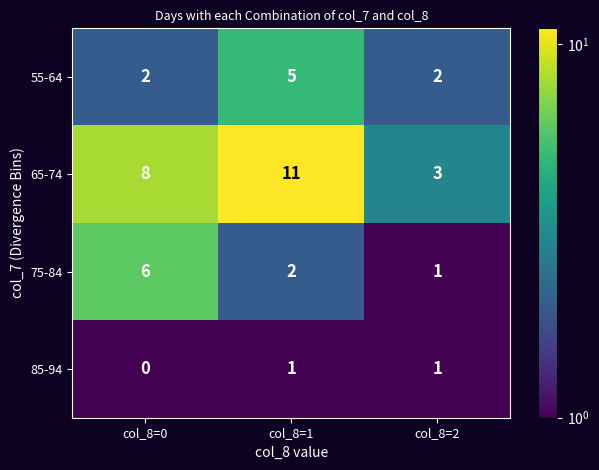

Which category has the highest value in the 65-74 series?

col_8=1